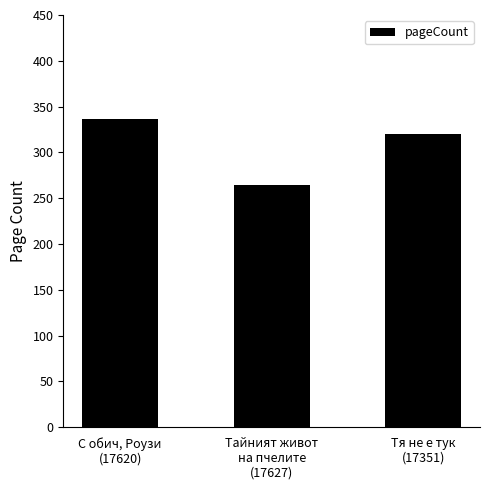

Reading left to right, list all the values displayed in this chart.

С обич, Роузи
(17620)=336	Тайният живот
на пчелите
(17627)=264	Тя не е тук
(17351)=320